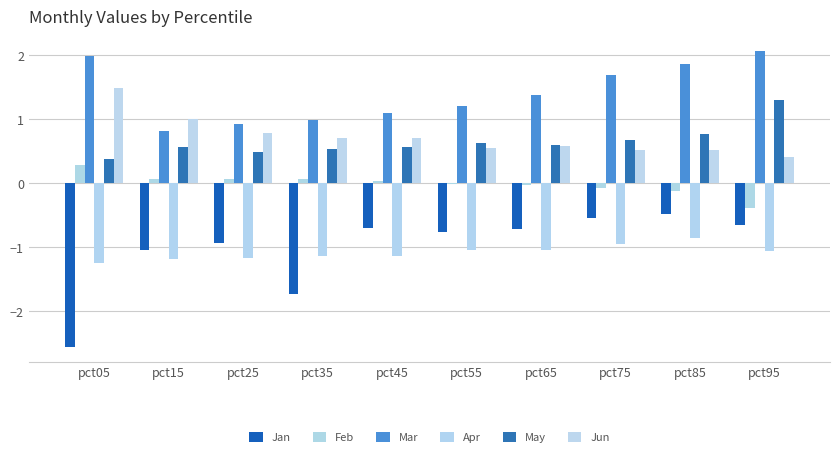

At pct25, list the series in order from smallest to largest.

Apr, Jan, Feb, May, Jun, Mar